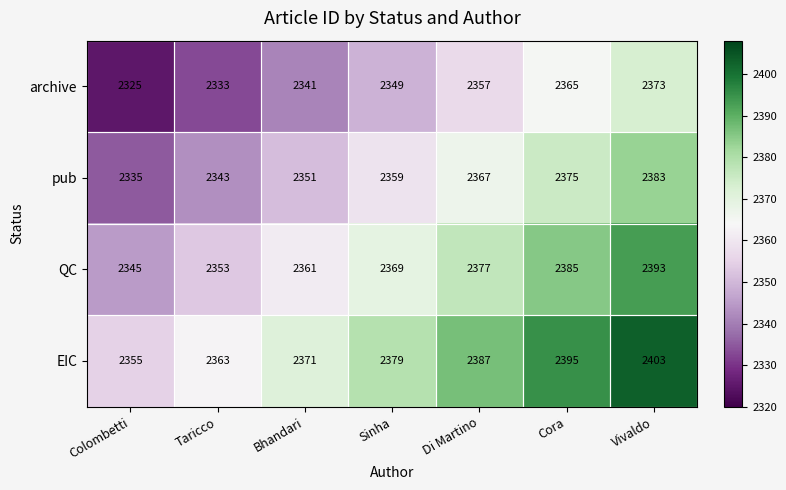

At which label is archive closest to 2349?

Sinha